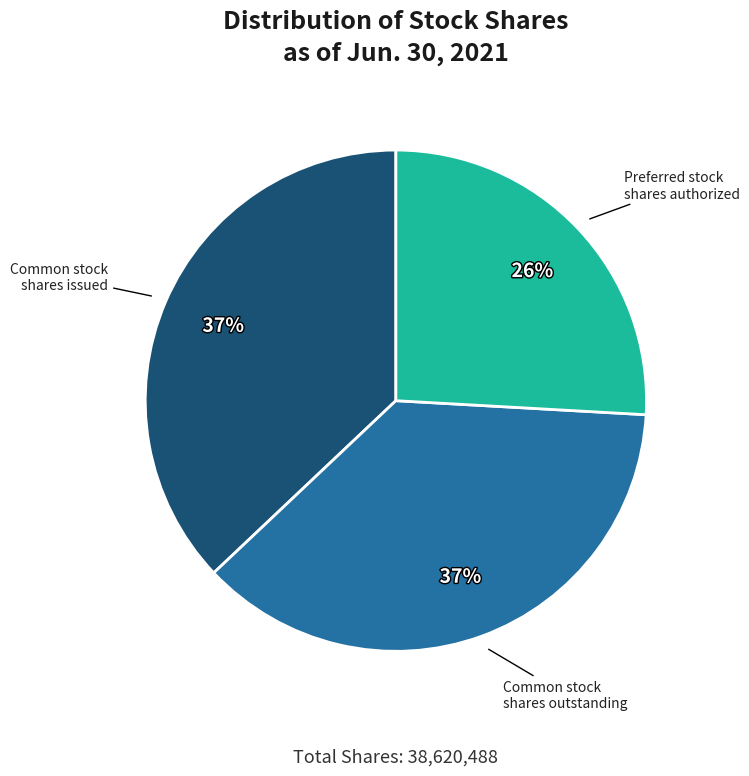

To the nearest percent, what is the combined percentage of Common stock shares issued and Preferred stock shares authorized?

63%